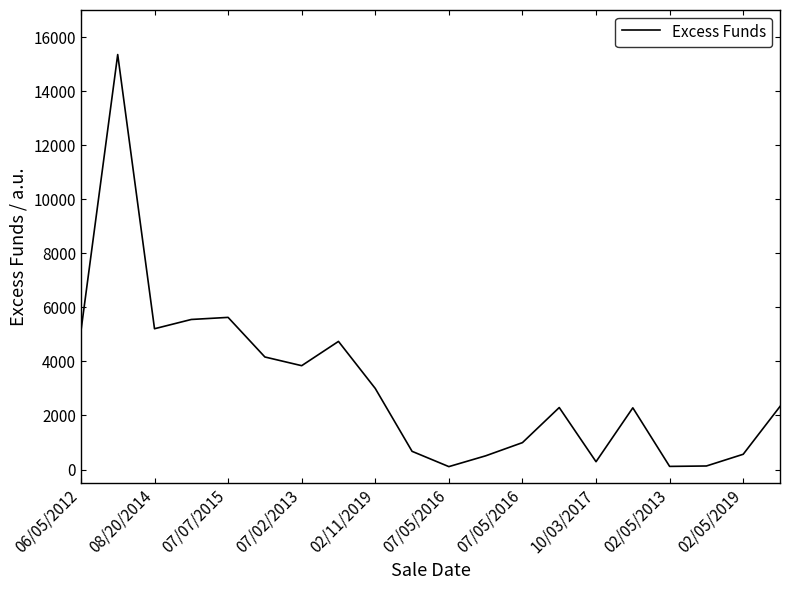

What is the greatest value displayed?

15351.9